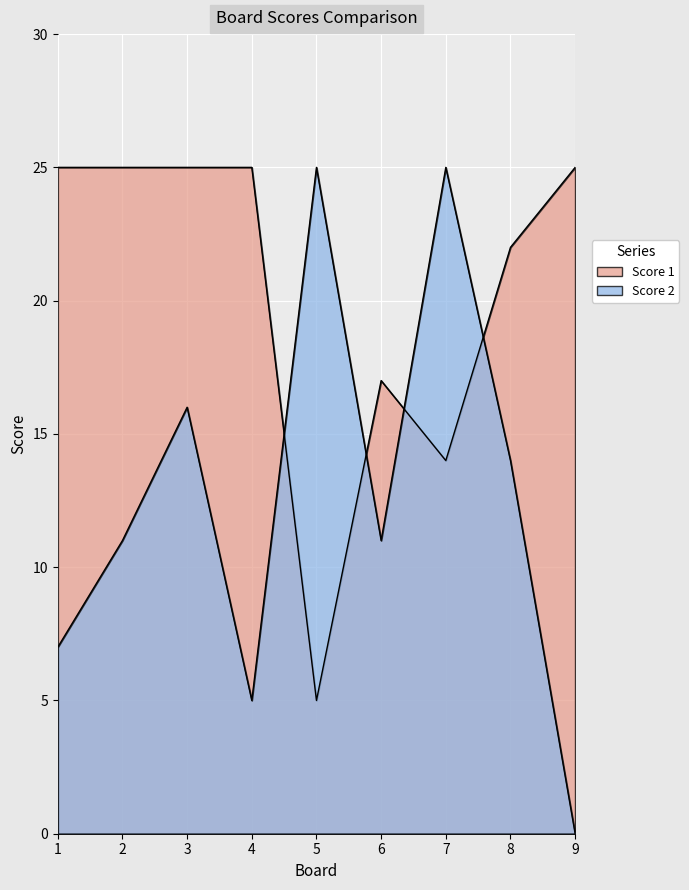

Count the number of data series in this chart.

2